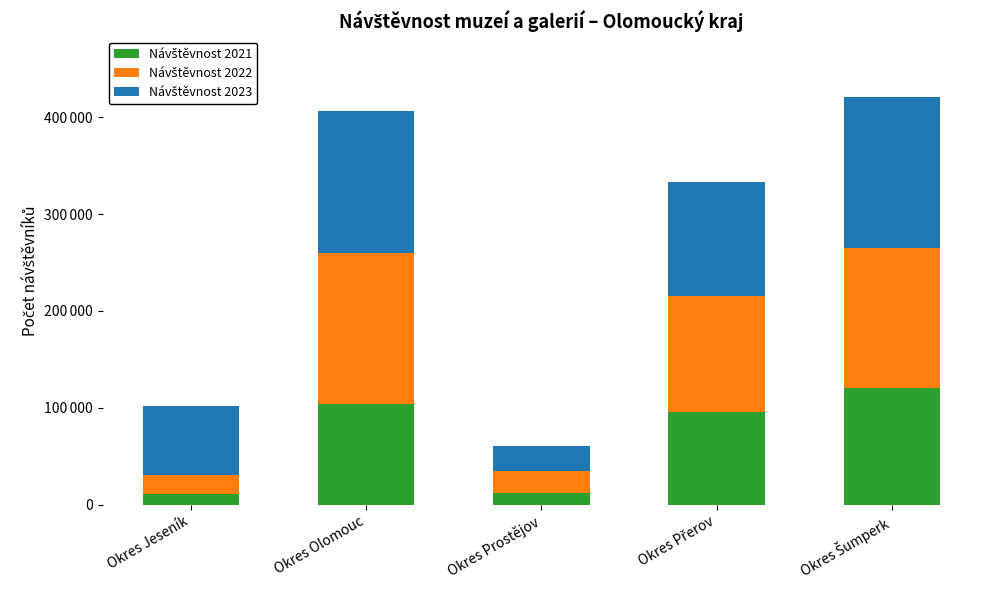

Does the chart contain any negative values?

No